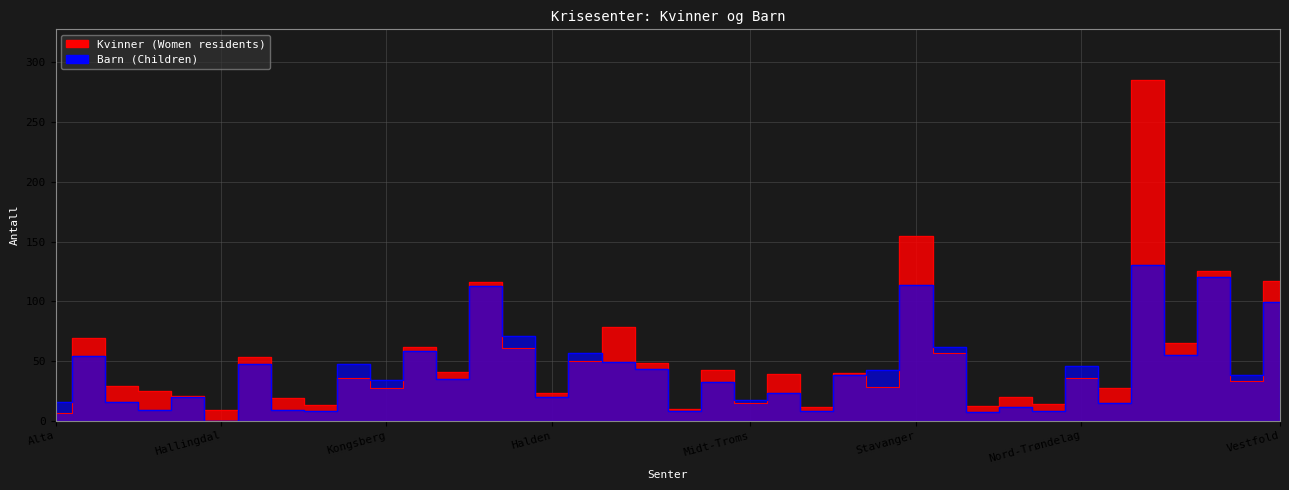

What is the difference between the maximum and second lowest values in the Barn series?

123